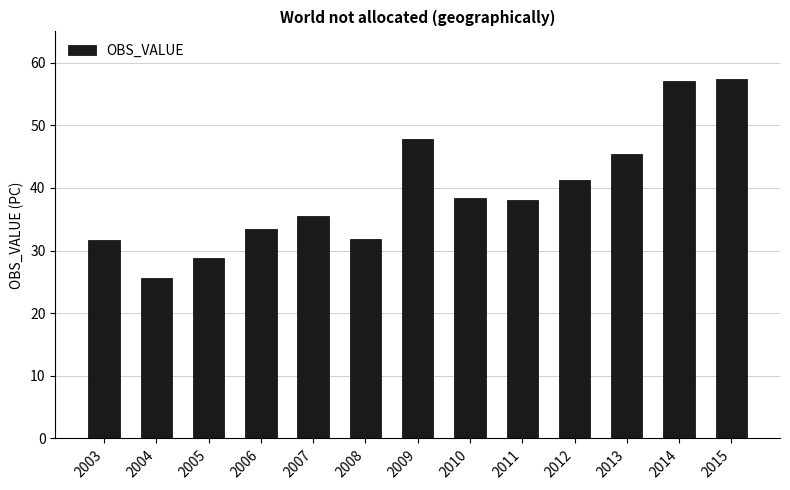

What is the minimum value shown in the chart?

25.7